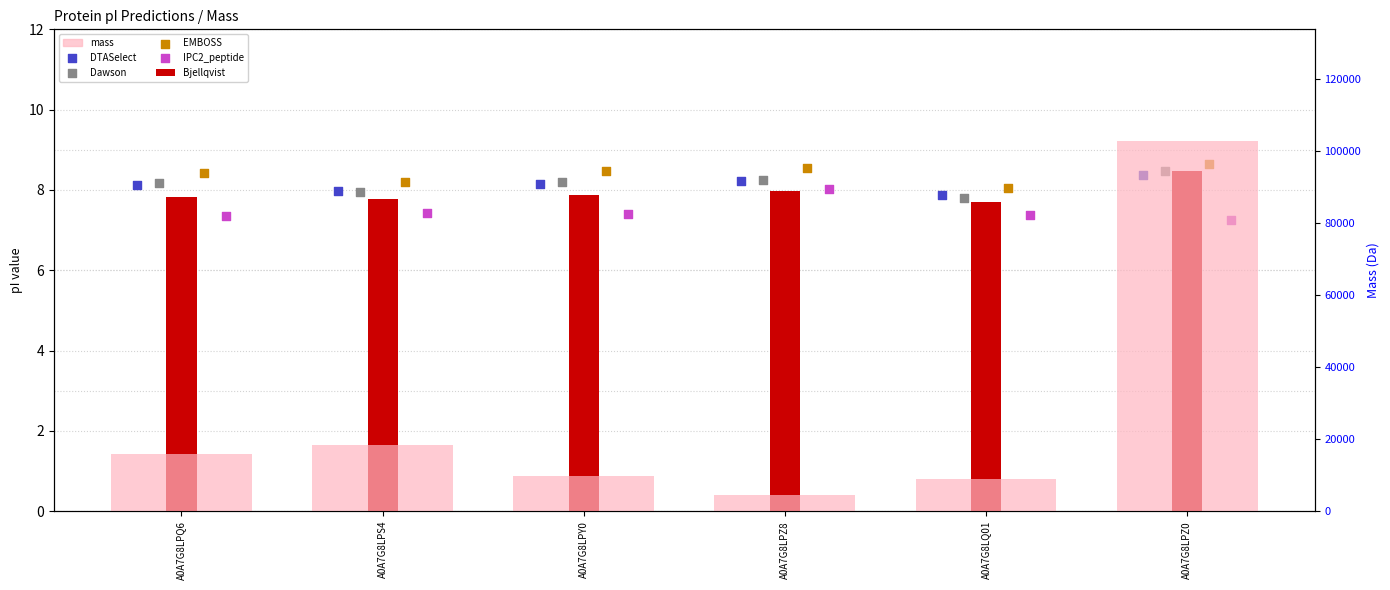

Is the value of EMBOSS at A0A7G8LQ01 greater than the value of Dawson at A0A7G8LPQ6?

No